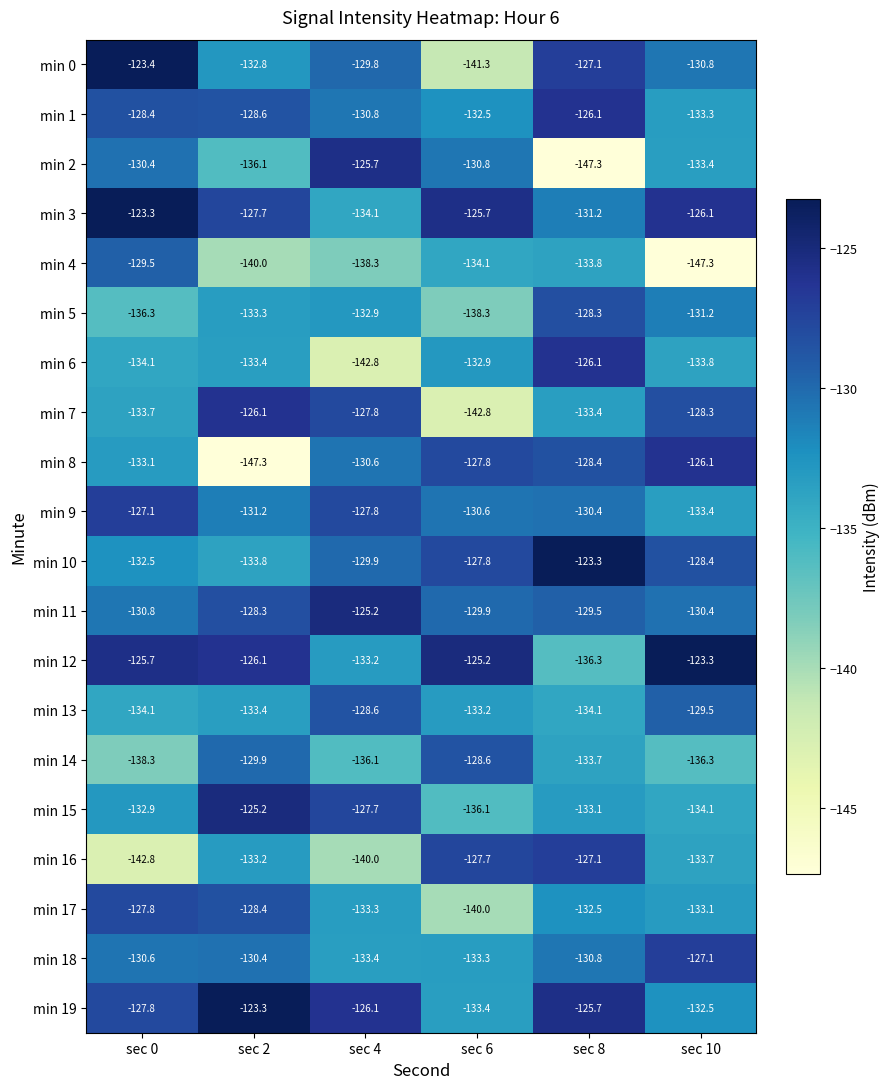

What is the difference between the maximum and minimum values in the min 4 series?

17.8